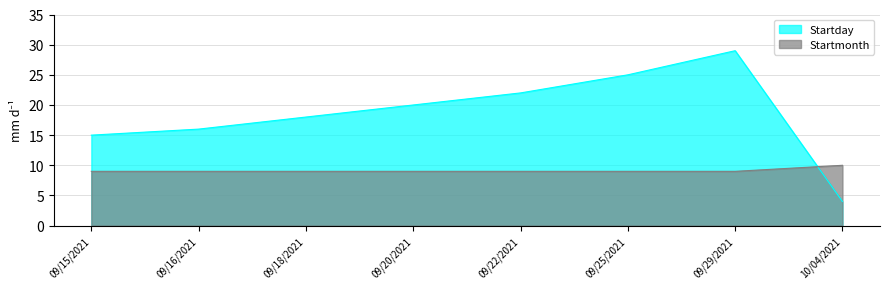

True or false: Startmonth has a value of 14 at 09/16/2021.

False